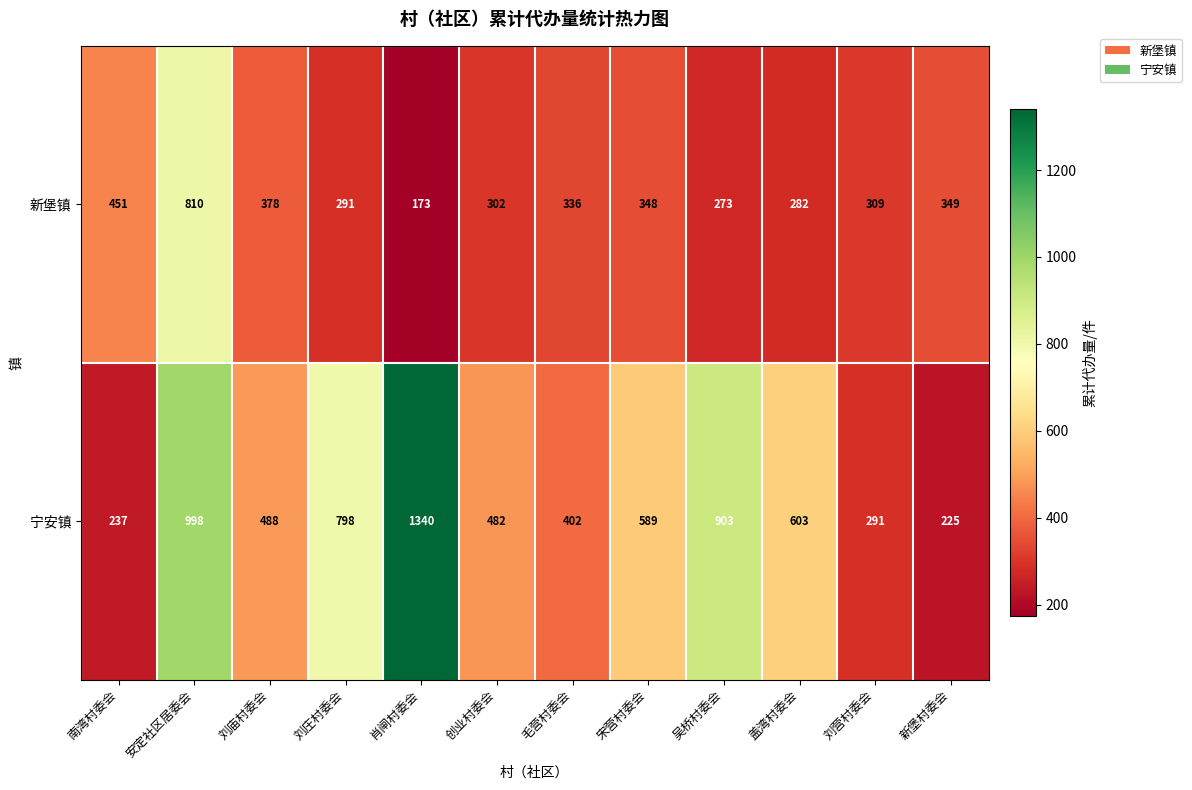

How many series are shown in this chart?

2